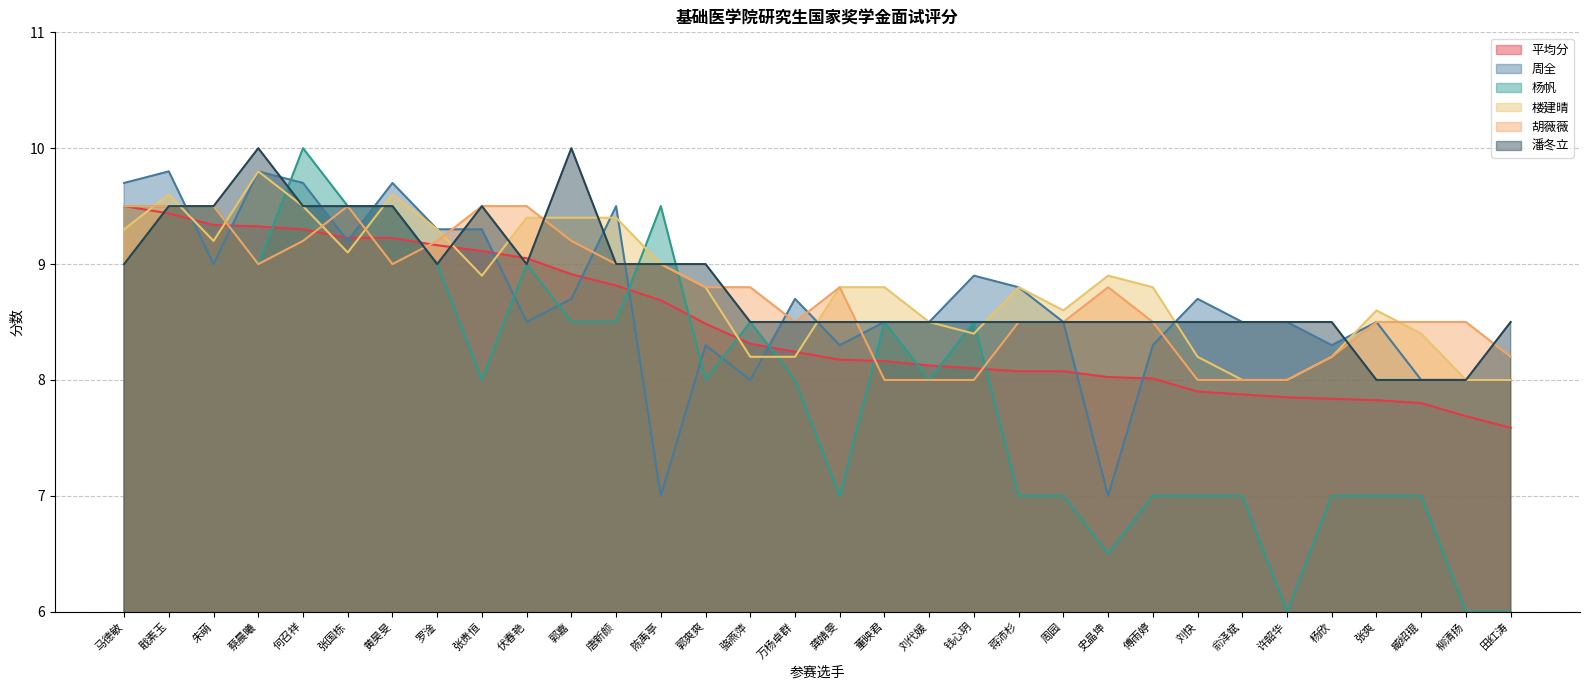

Reading left to right, what are all the values shown in this chart?

平均分: 9.5	9.4	9.3	9.3	9.3	9.2	9.2	9.2	9.1	9.1	8.9	8.8	8.7	8.5	8.3	8.2	8.2	8.2	8.1	8.1	8.1	8.1	8.0	8.0	7.9	7.9	7.8	7.8	7.8	7.8	7.7	7.6
周全: 9.7	9.8	9.0	9.8	9.7	9.2	9.7	9.3	9.3	8.5	8.7	9.5	7.0	8.3	8.0	8.7	8.3	8.5	8.5	8.9	8.8	8.5	7.0	8.3	8.7	8.5	8.5	8.3	8.5	8.0	8.0	8.0
杨帆: 9.5	9.5	9.5	9.0	10.0	9.5	9.5	9.0	8.0	9.0	8.5	8.5	9.5	8.0	8.5	8.0	7.0	8.5	8.0	8.5	7.0	7.0	6.5	7.0	7.0	7.0	6.0	7.0	7.0	7.0	6.0	6.0
楼建晴: 9.3	9.6	9.2	9.8	9.5	9.1	9.6	9.3	8.9	9.4	9.4	9.4	9.0	8.8	8.2	8.2	8.8	8.8	8.5	8.4	8.8	8.6	8.9	8.8	8.2	8.0	8.0	8.2	8.6	8.4	8.0	8.0
胡薇薇: 9.5	9.5	9.5	9.0	9.2	9.5	9.0	9.2	9.5	9.5	9.2	9.0	9.0	8.8	8.8	8.5	8.8	8.0	8.0	8.0	8.5	8.5	8.8	8.5	8.0	8.0	8.0	8.2	8.5	8.5	8.5	8.2
潘冬立: 9.0	9.5	9.5	10.0	9.5	9.5	9.5	9.0	9.5	9.0	10.0	9.0	9.0	9.0	8.5	8.5	8.5	8.5	8.5	8.5	8.5	8.5	8.5	8.5	8.5	8.5	8.5	8.5	8.0	8.0	8.0	8.5